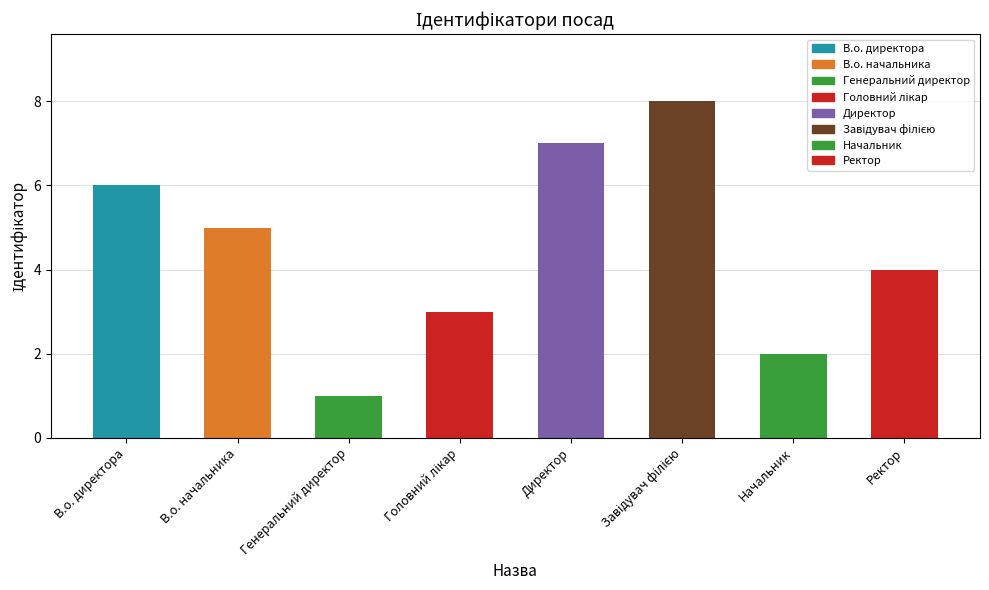

Read the value at В.о. директора.

6